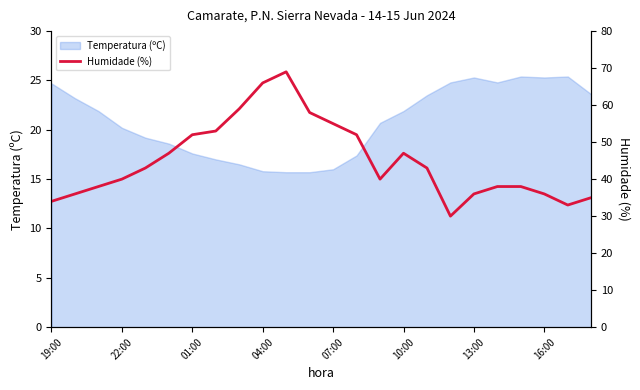

How many data points are above 43?

10